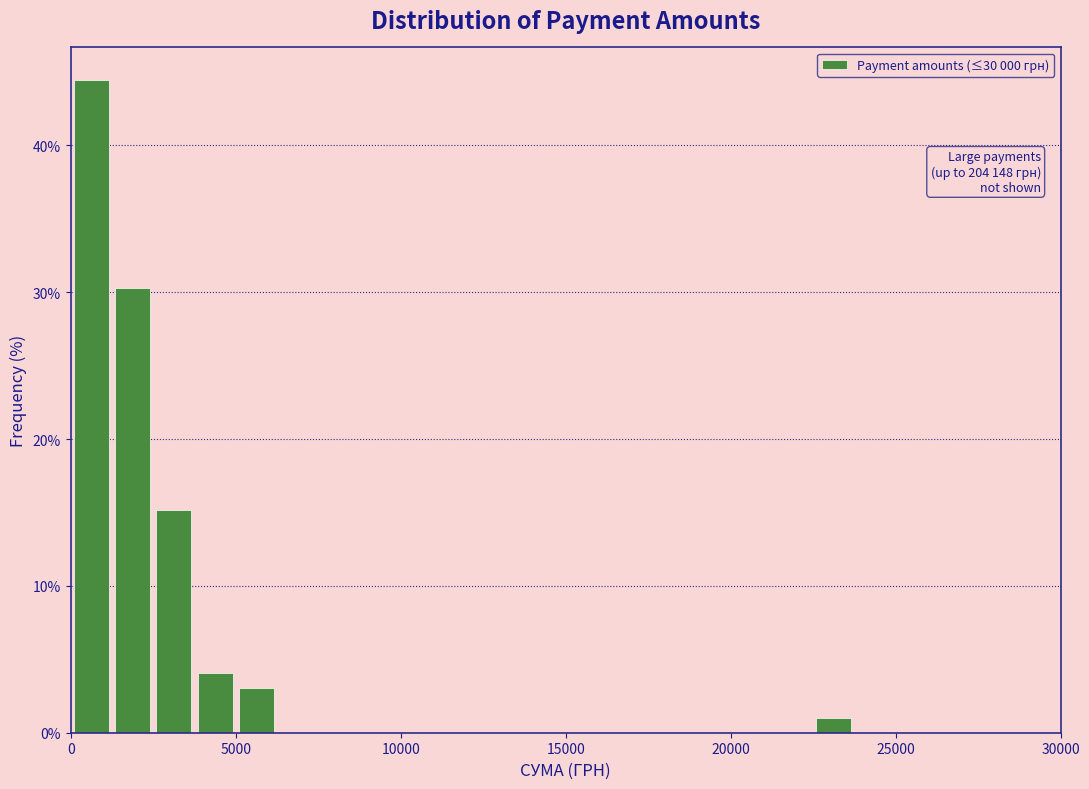

Read against the x-axis, roughly where is the centre of the tallest bar?

500